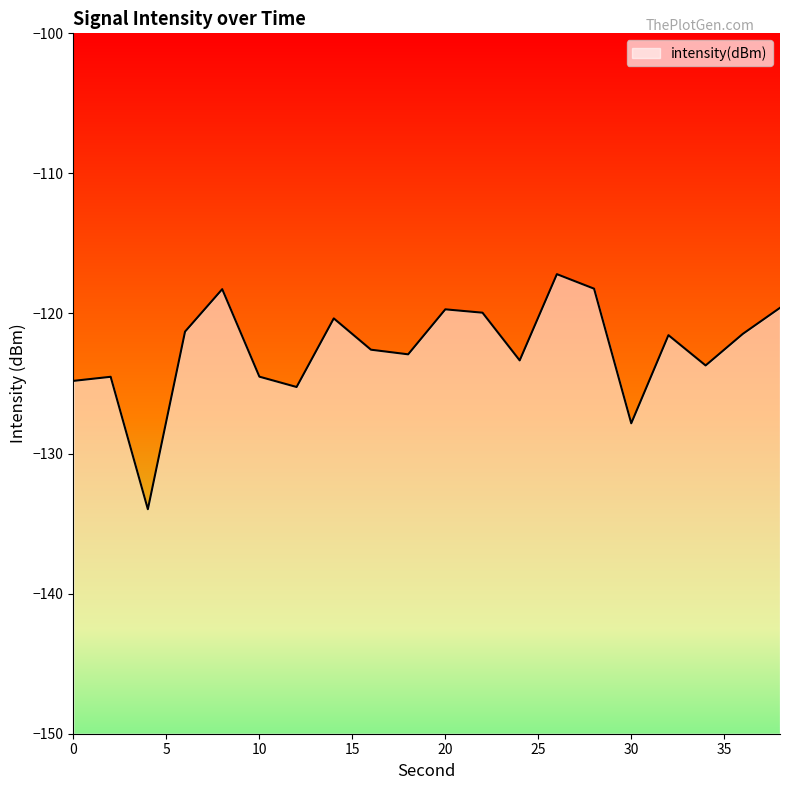

Rank the categories by value from highest to lowest.

26, 28, 8, 38, 20, 22, 14, 6, 36, 32, 16, 18, 24, 34, 10, 2, 0, 12, 30, 4